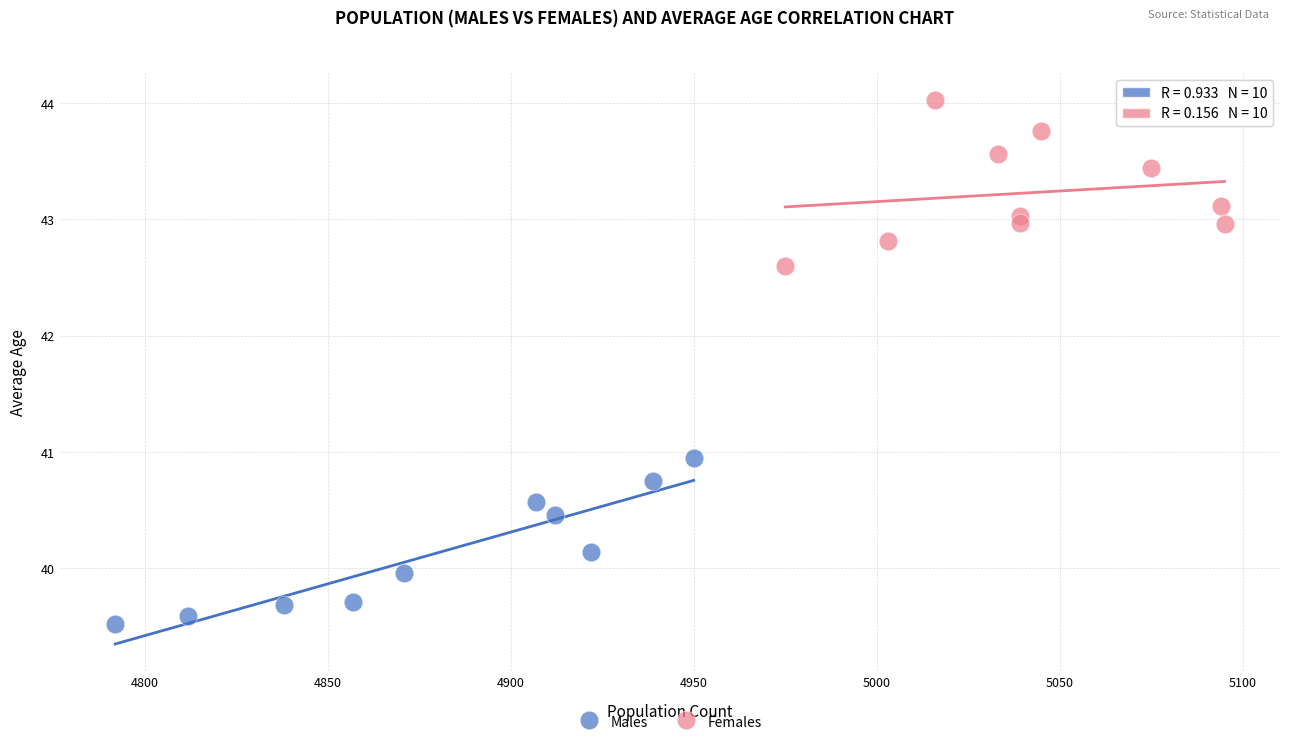

Which series contains the lowest Y value?

Males